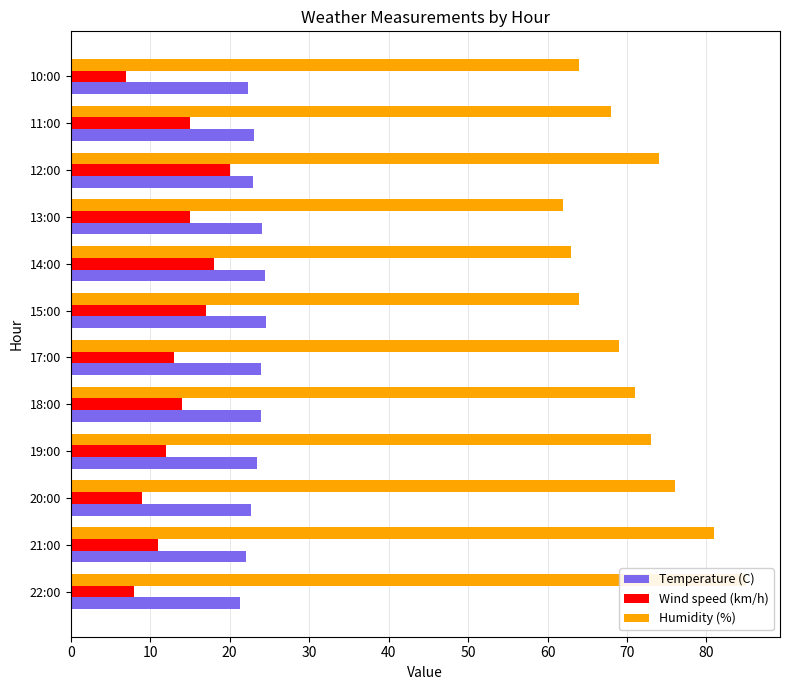

How many bars are there in total?

36